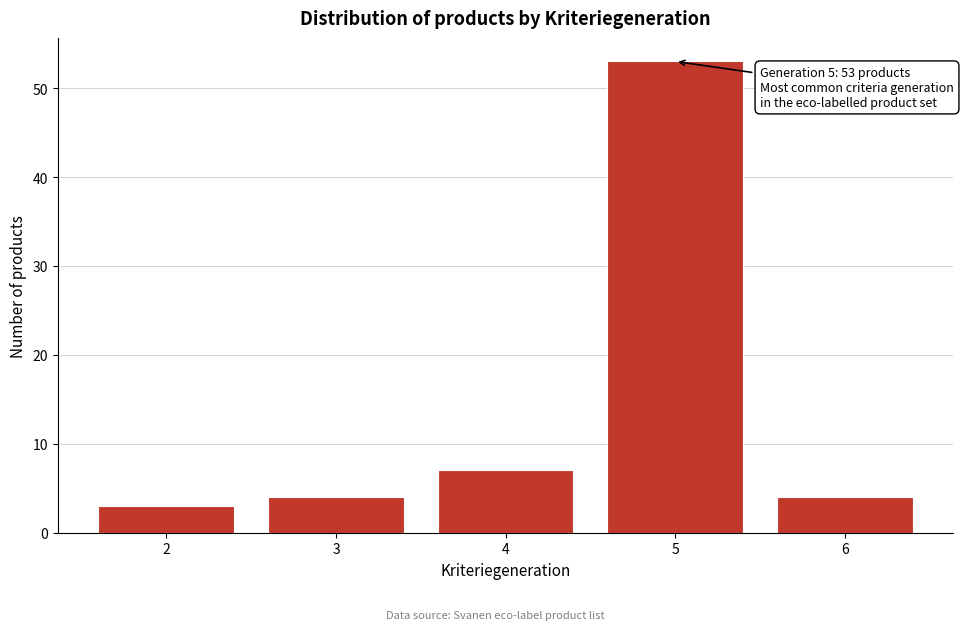

Reading right to left, list all the values displayed in this chart.

4	53	7	4	3